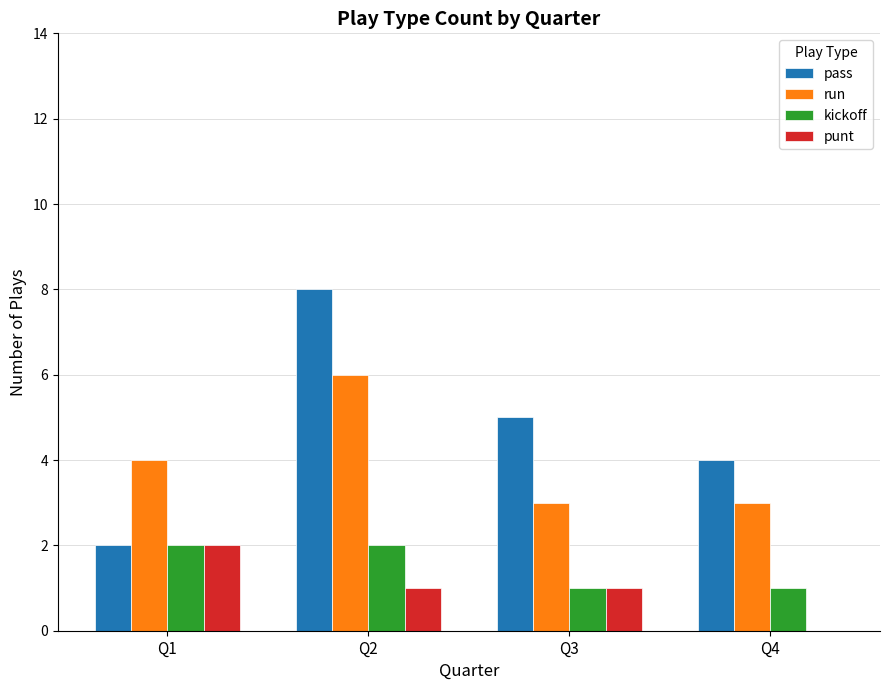

What is the maximum value shown in the chart?

8